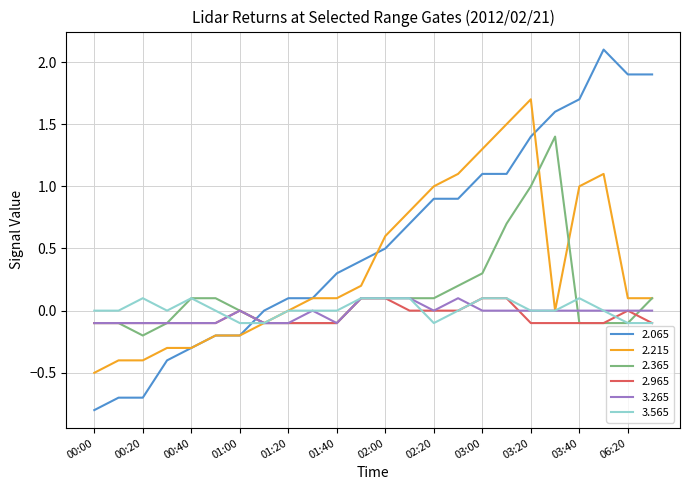

What is the maximum value shown in the chart?

2.1